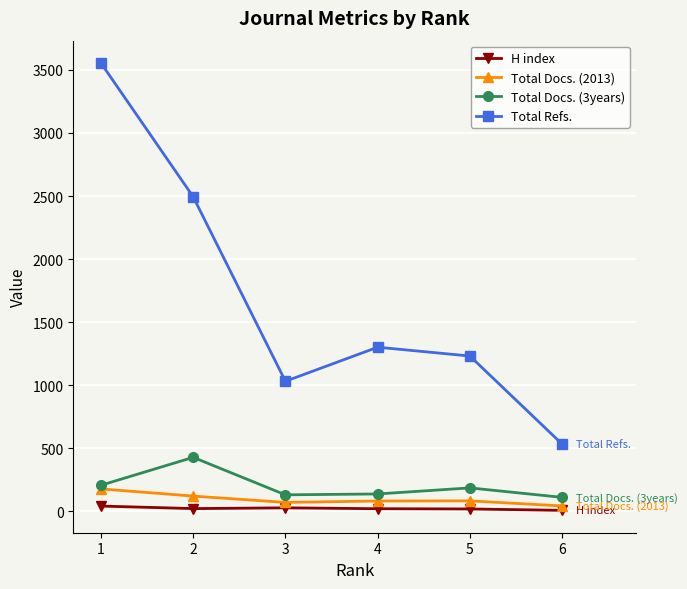

What are all the series names shown in the legend?

H index, Total Docs. (2013), Total Docs. (3years), Total Refs.